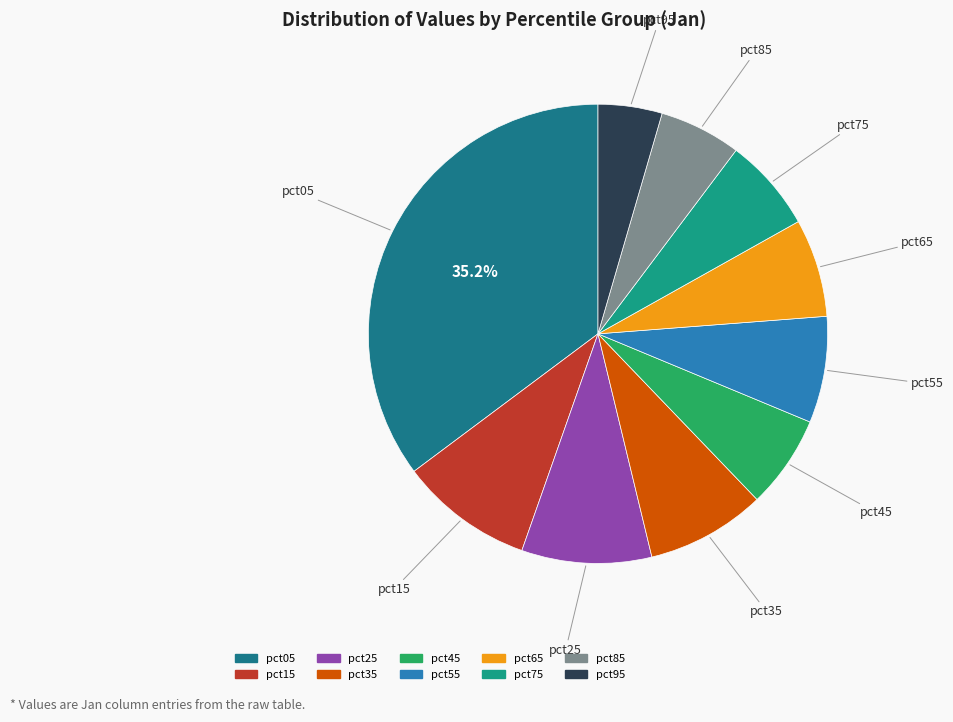

The pct65 slice represents 7% of the pie. True or false?

True